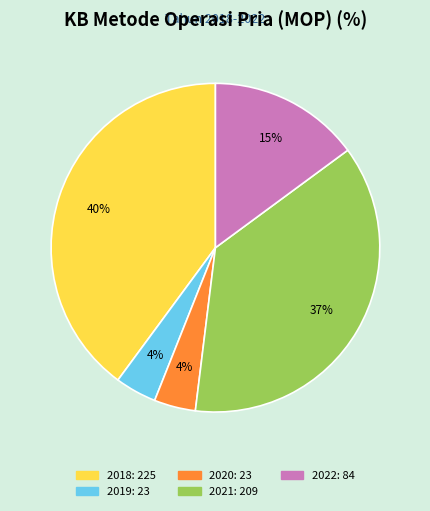

True or false: 2019 accounts for 4% of the total.

True